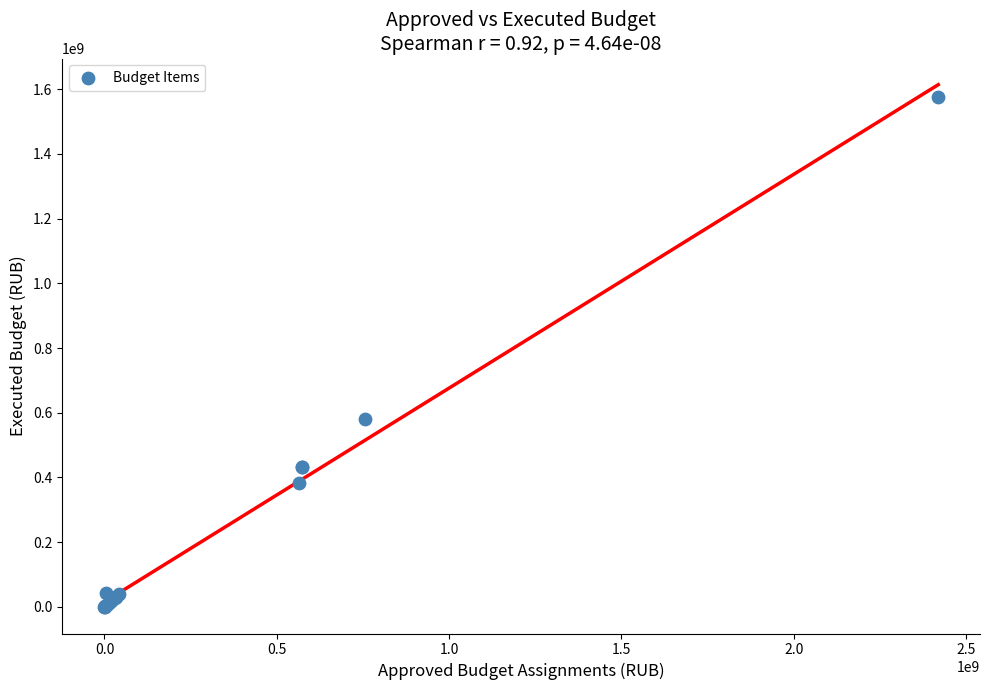

What Y value in the scatter plot is closest to 787719200?

582118361.2